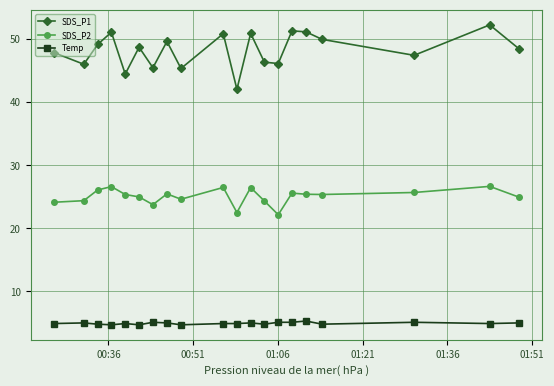

True or false: SDS_P2 has more than 0 interior local peaks.

True